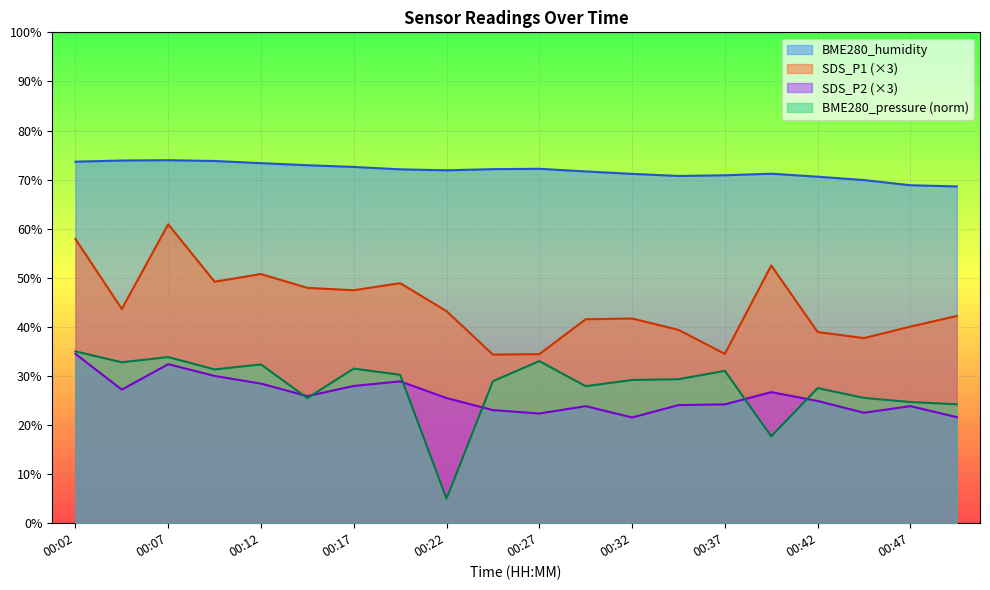

What are all the series names shown in the legend?

BME280_humidity, SDS_P1 (×3), SDS_P2 (×3), BME280_pressure (norm)